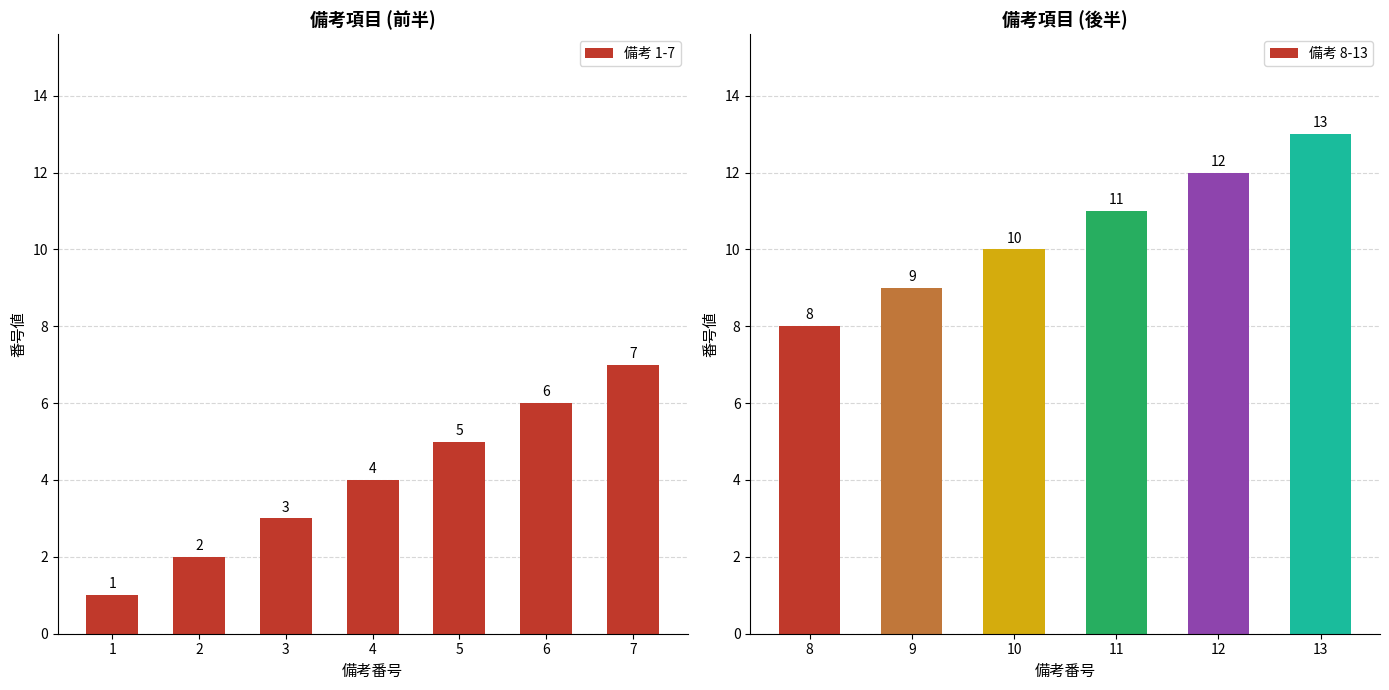

How many 備考 1-7 values are between 2 and 6?

5